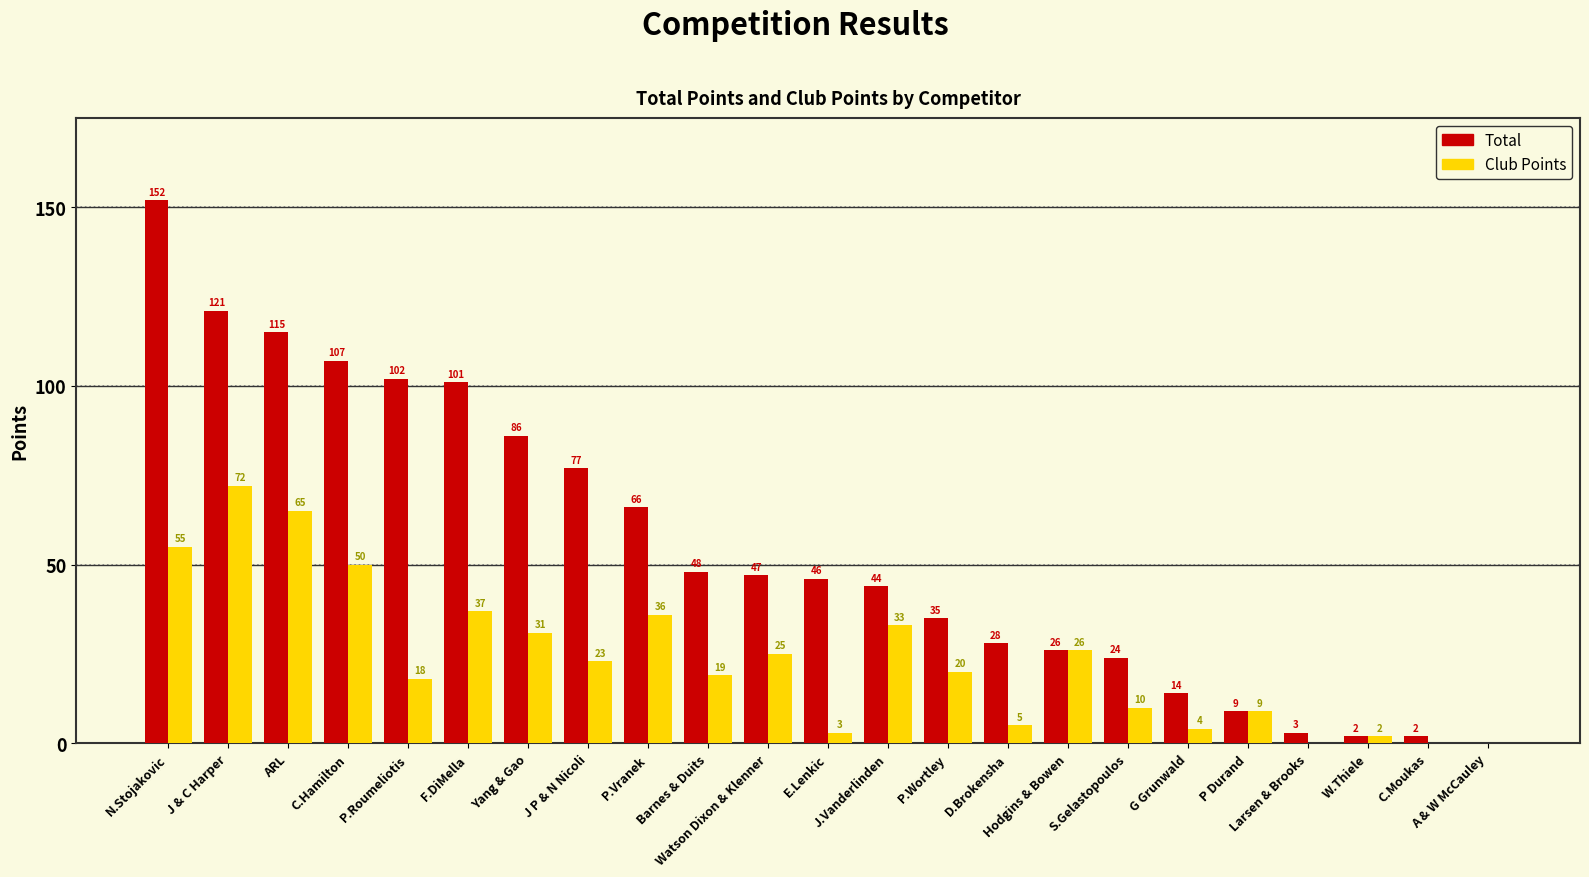

What is the greatest value displayed?

152